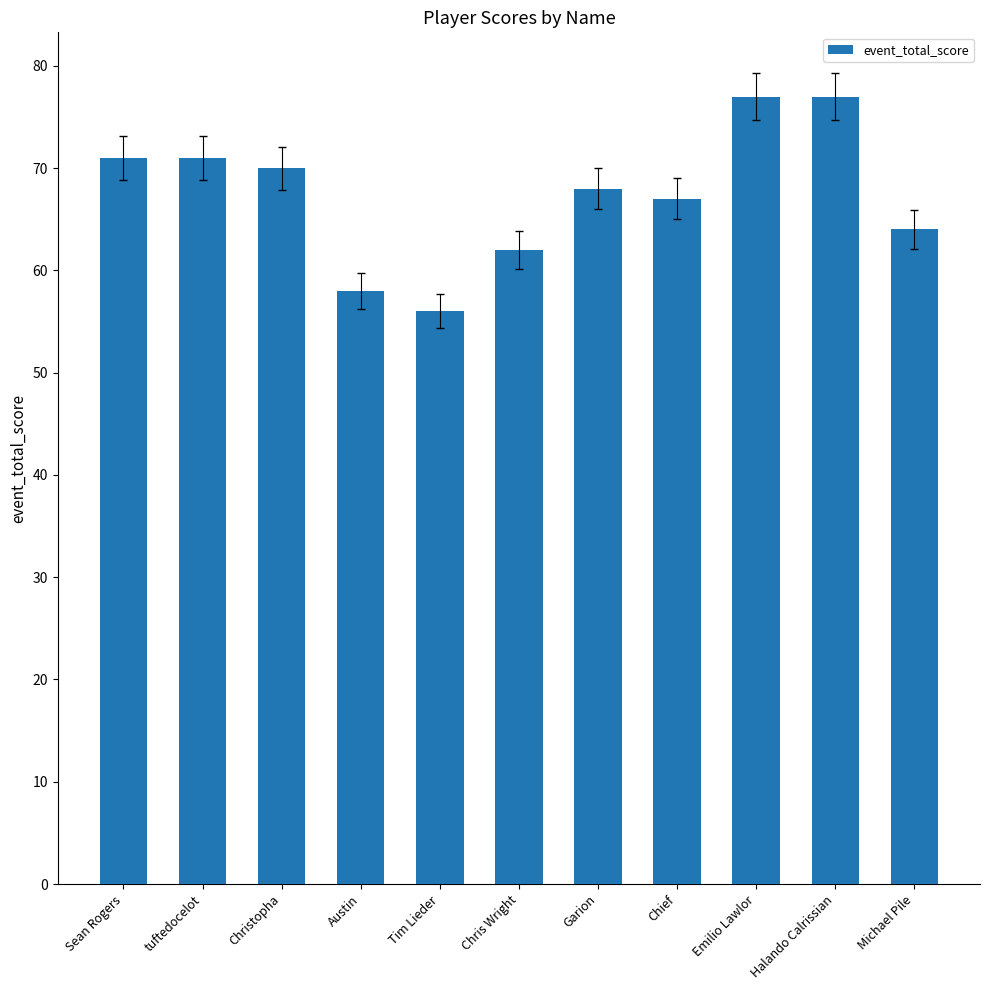

Reading right to left, extract all data points from this chart.

Michael Pile=64	Halando Calrissian=77	Emilio Lawlor=77	Chief=67	Garion=68	Chris Wright=62	Tim Lieder=56	Austin=58	Christopha=70	tuftedocelot=71	Sean Rogers=71